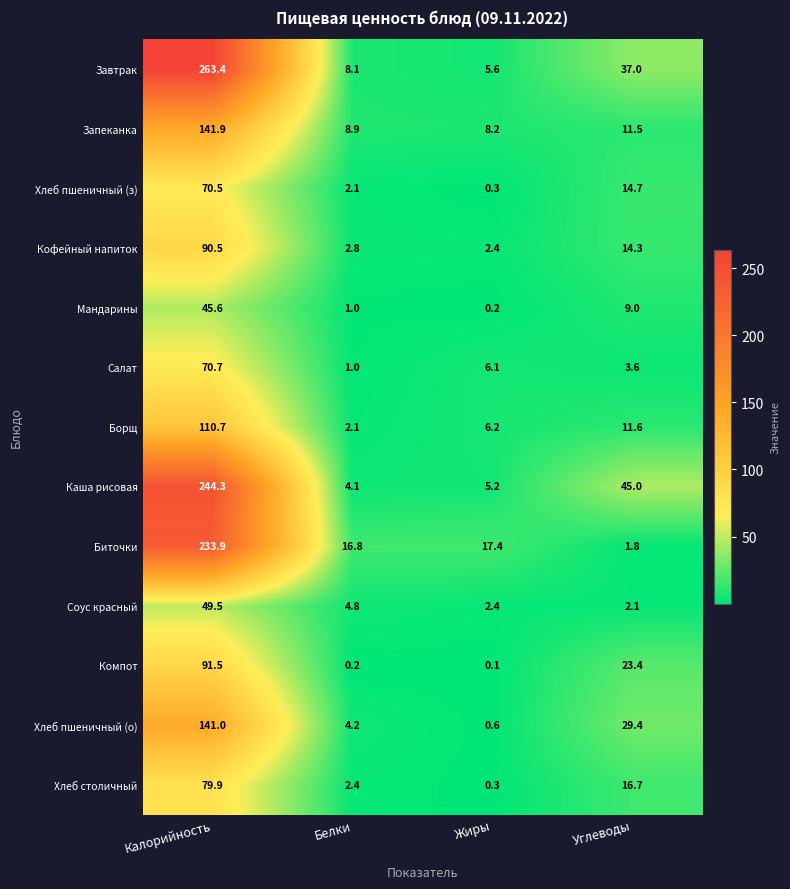

Which category has the lowest value in the Хлеб пшеничный (з) series?

Жиры